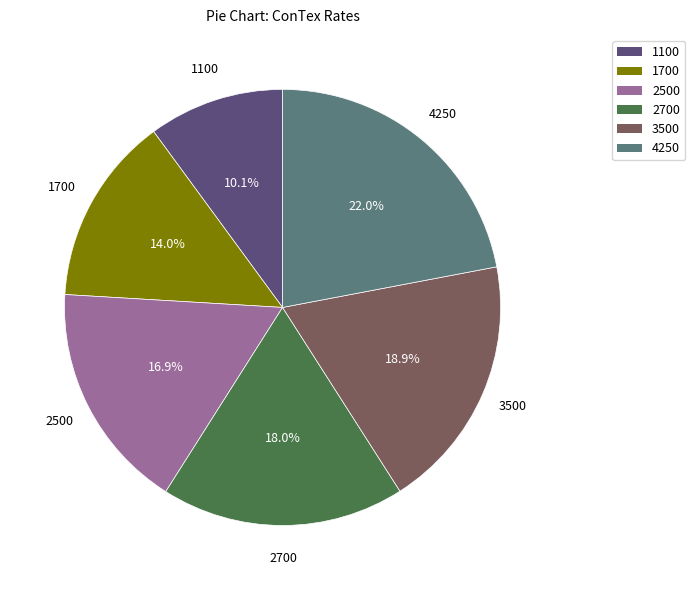

Between 4250 and 2500, which is larger?

4250